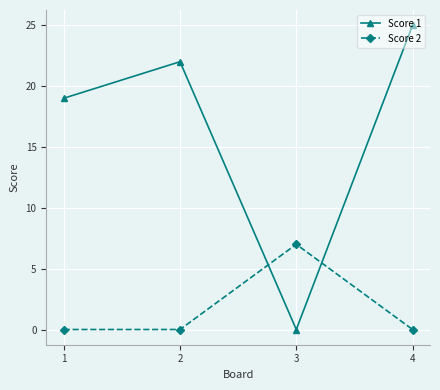

What is the highest value of the Score 2 series?

7